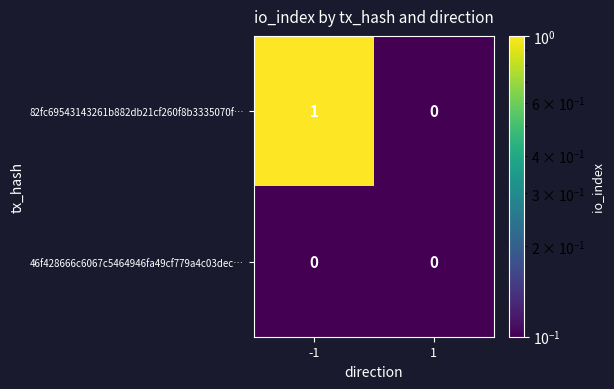

Count the number of categories in the chart.

2